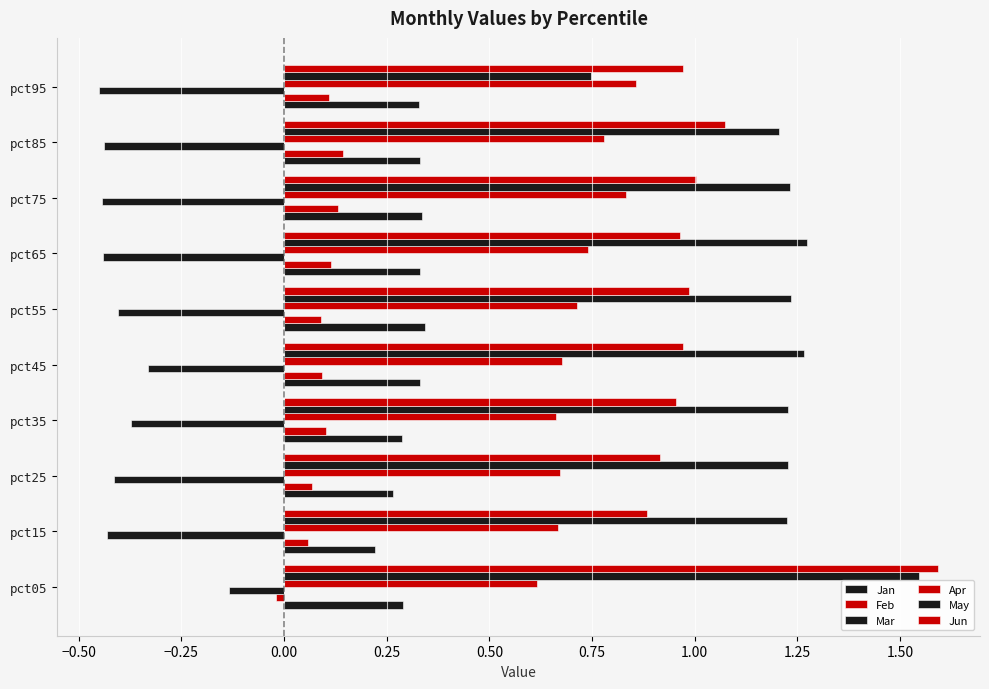

How many distinct data groups are displayed?

6